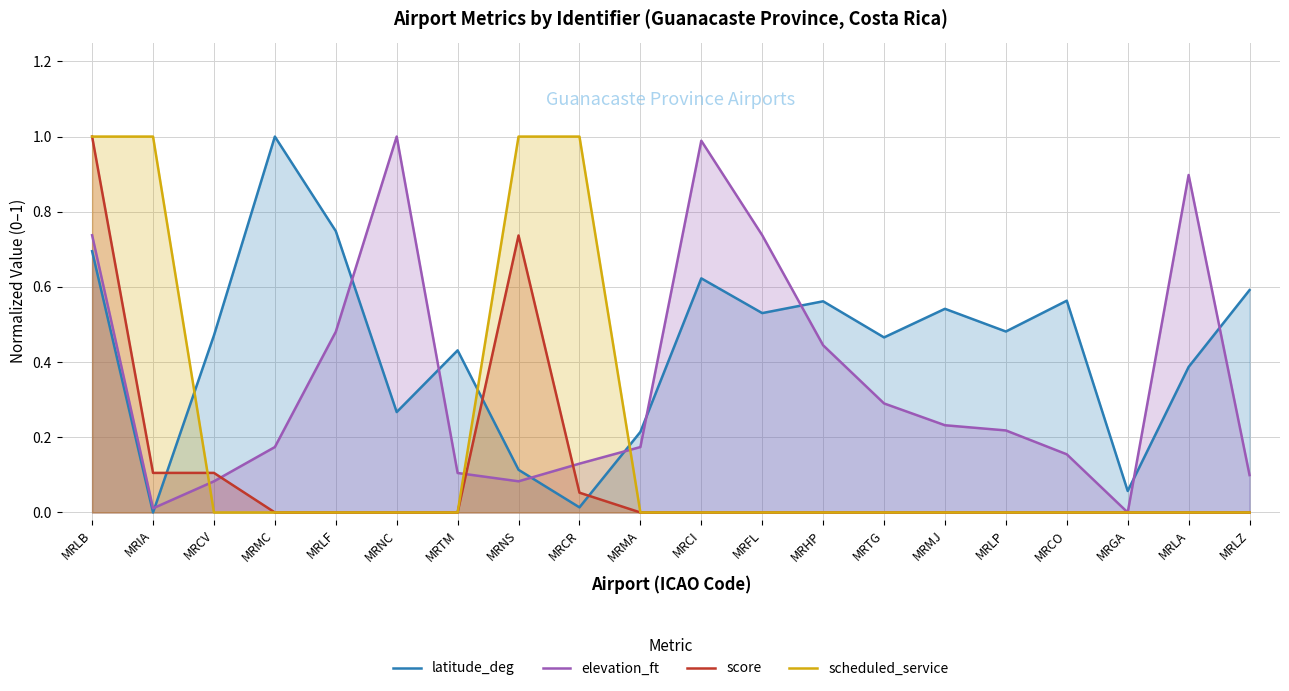

How many values in elevation_ft are above zero?

19